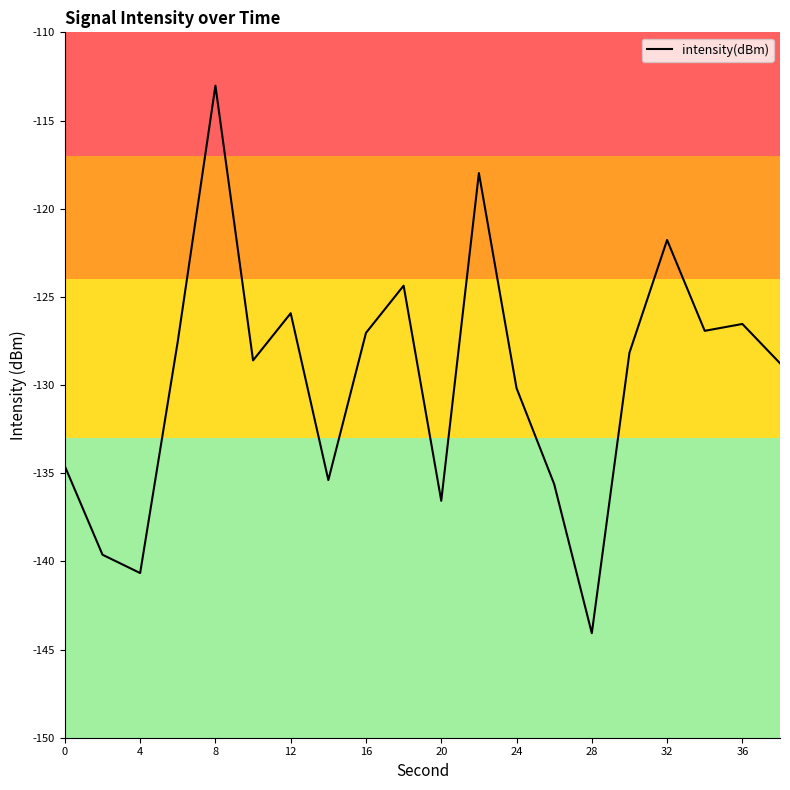

What is the greatest value displayed?

-113.0